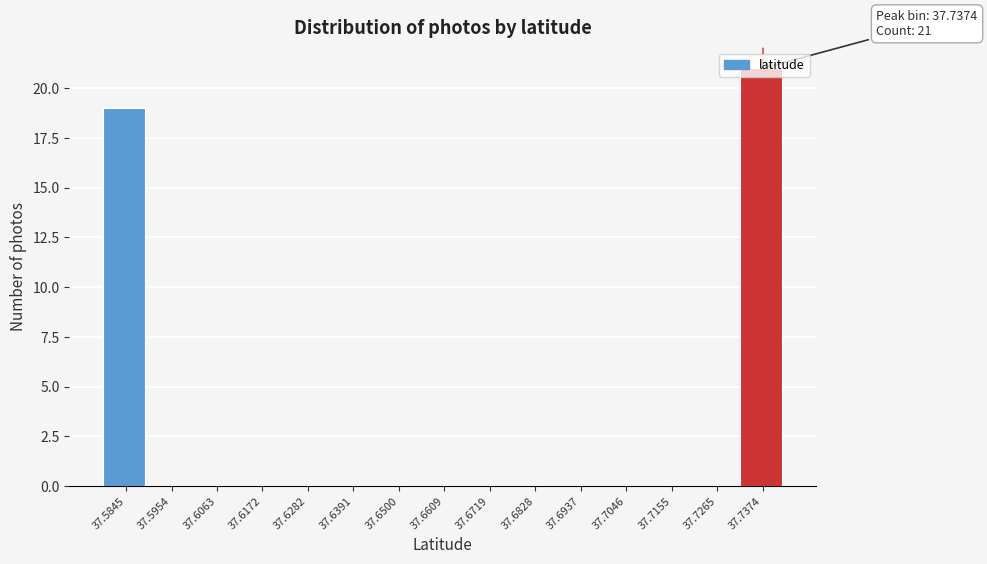

Which range on the x-axis has the tallest bar?

37.732 to 37.742